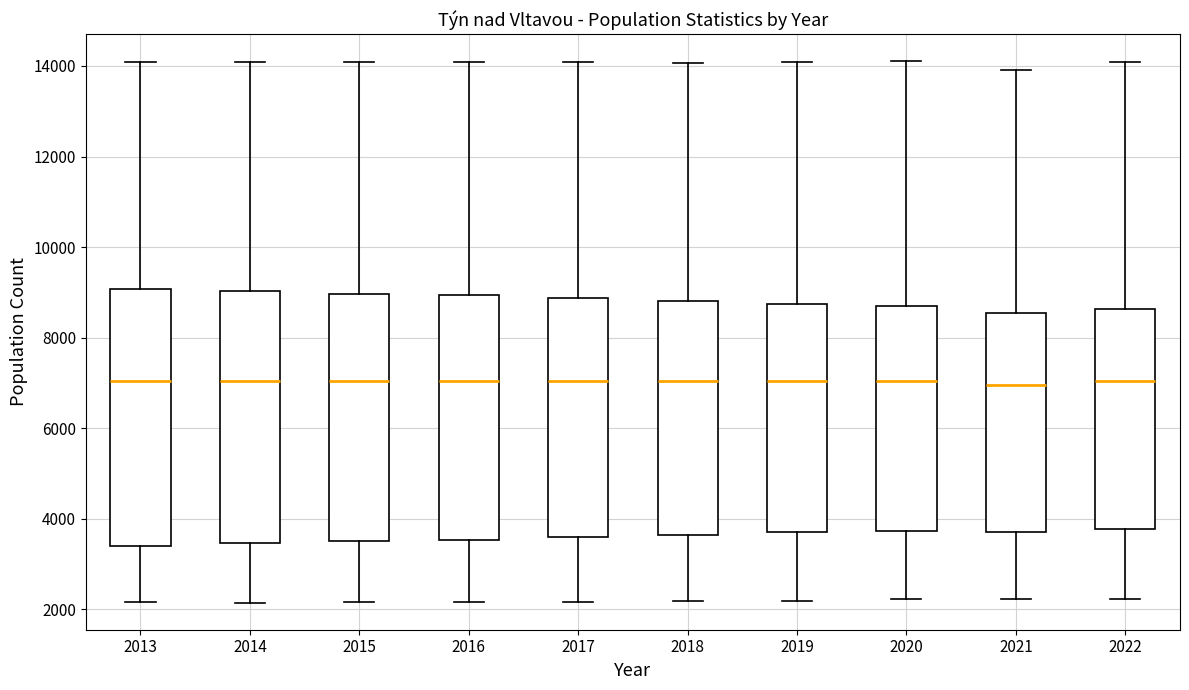

Reading left to right, transcribe this box plot: for each box, give where its median line is, the range the box spans, and where its two whiskers end, as read against the y-axis. The values are not printed on the chart, so give them approximately, as read against the axis.

2013: median 7000, box 3400 to 9000, whiskers 2200 to 14000
2014: median 7000, box 3400 to 9000, whiskers 2200 to 14000
2015: median 7000, box 3600 to 9000, whiskers 2200 to 14000
2016: median 7000, box 3600 to 9000, whiskers 2200 to 14000
2017: median 7000, box 3600 to 8800, whiskers 2200 to 14000
2018: median 7000, box 3600 to 8800, whiskers 2200 to 14000
2019: median 7000, box 3800 to 8800, whiskers 2200 to 14000
2020: median 7000, box 3800 to 8600, whiskers 2200 to 14200
2021: median 7000, box 3800 to 8600, whiskers 2200 to 14000
2022: median 7000, box 3800 to 8600, whiskers 2200 to 14000